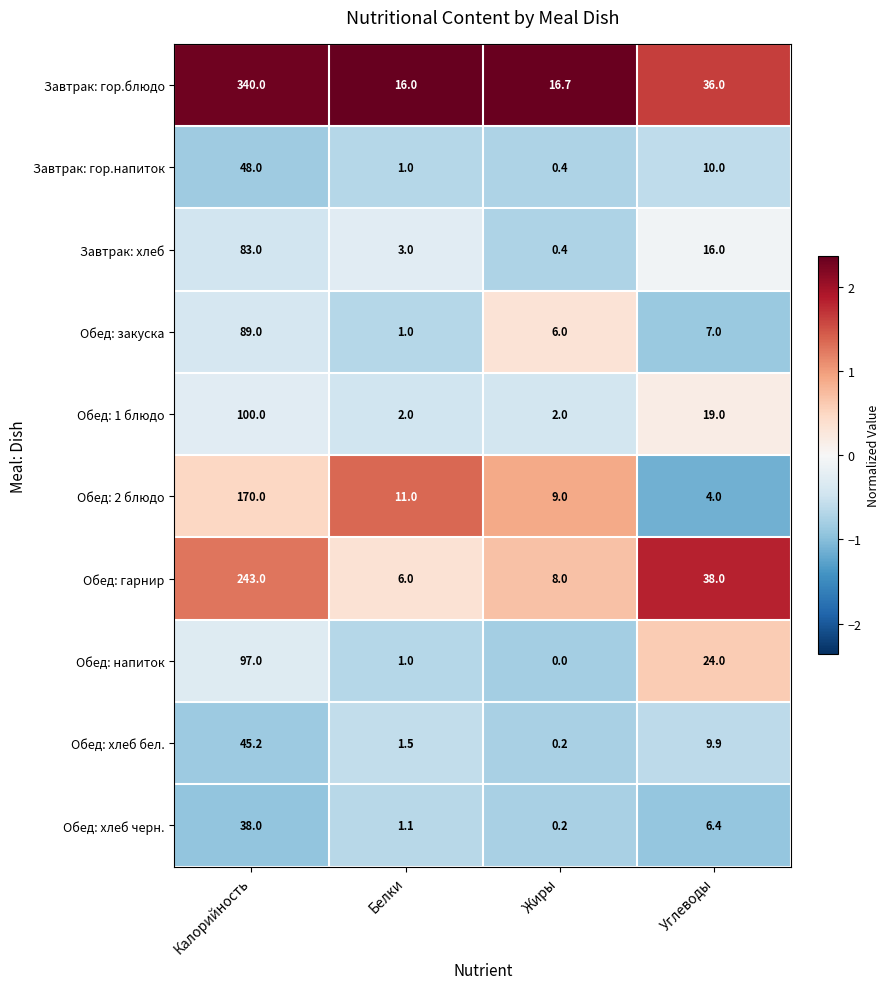

What is the smallest value displayed?

0.0